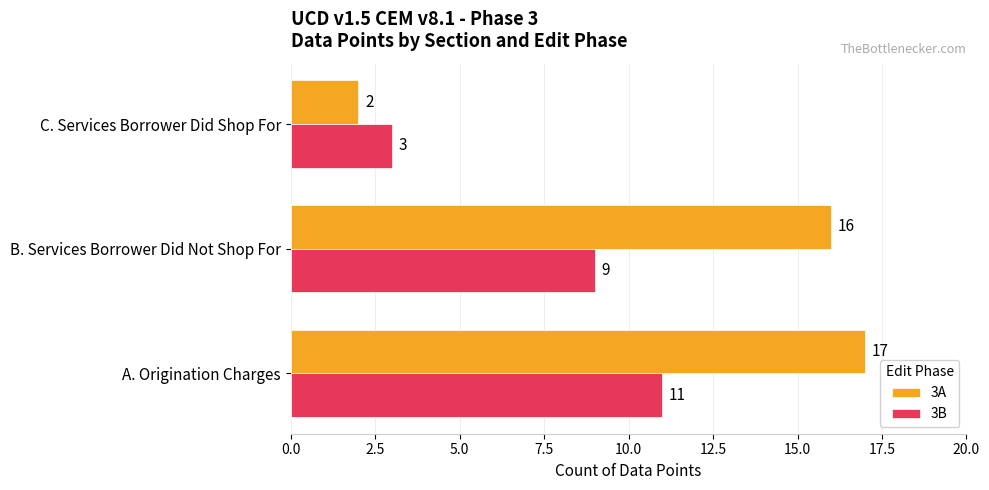

List the series in order of their peak value, lowest first.

3B, 3A